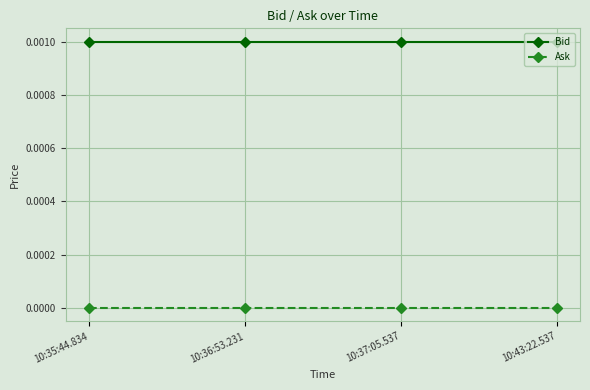

Is the value of Ask at 10:43:22.537 greater than the value of Bid at 10:35:44.834?

No